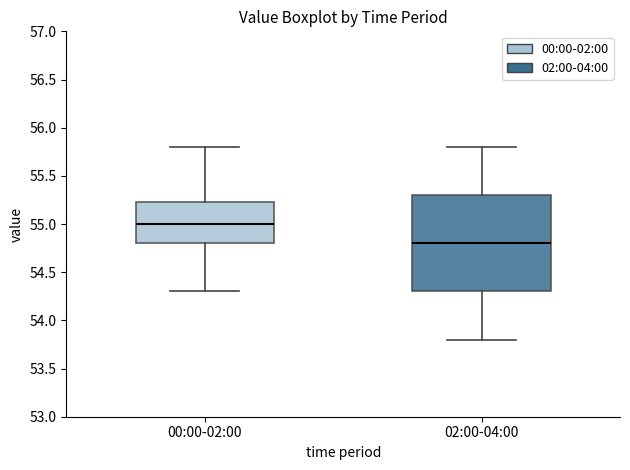

Comparing the boxes themselves (not the whiskers), which one is the tallest?

02:00-04:00